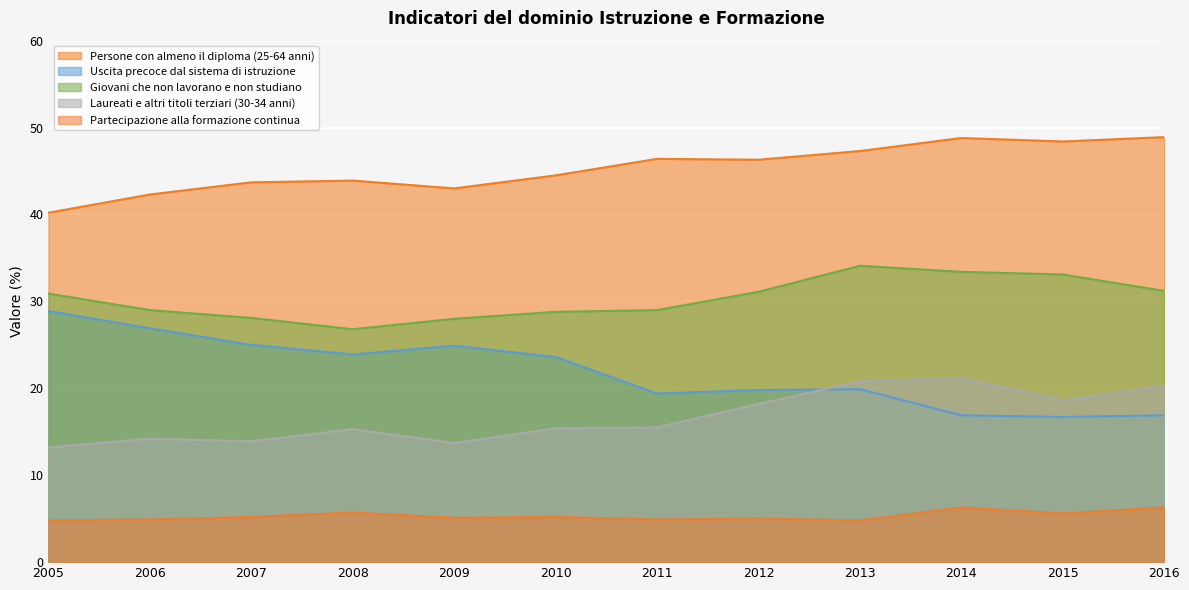

What is the difference between the highest and lowest values at 2006?

37.4